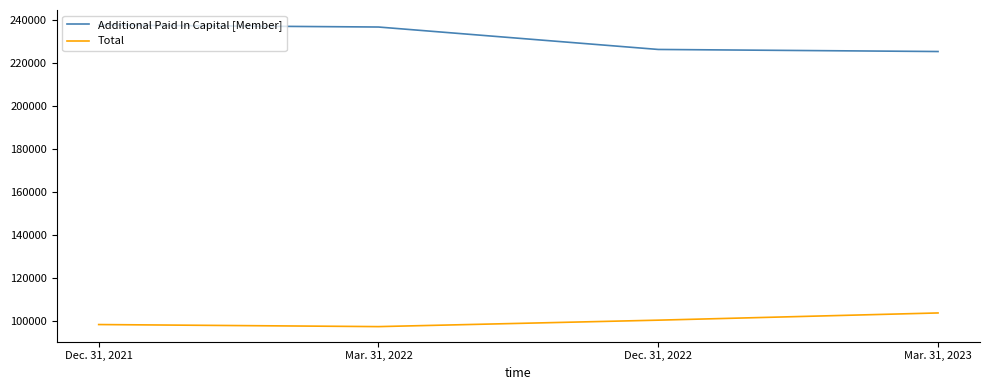

Rank the categories by Additional Paid In Capital [Member] value from lowest to highest.

Mar. 31, 2023, Dec. 31, 2022, Mar. 31, 2022, Dec. 31, 2021